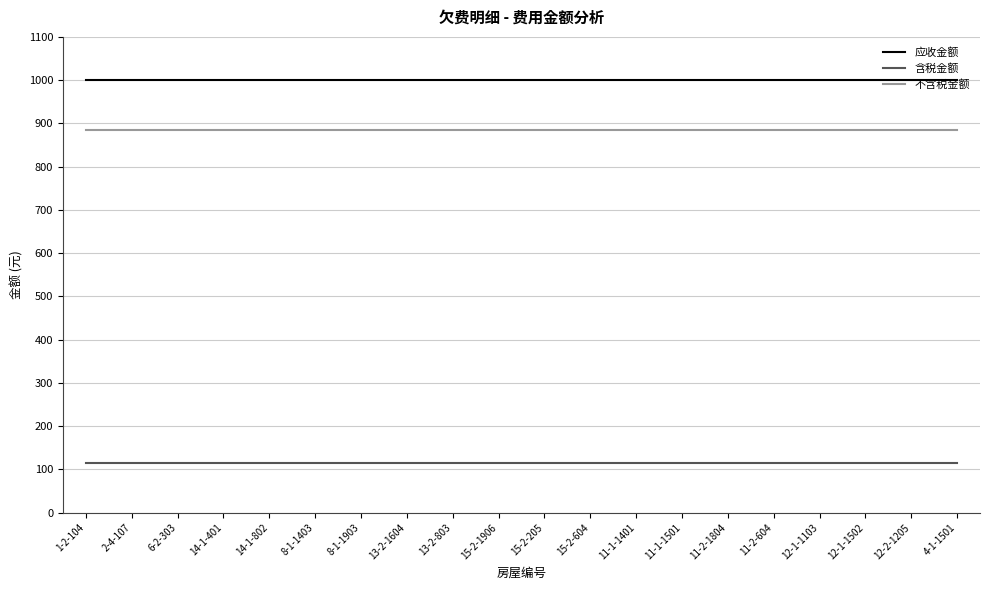

Reading left to right, list all the values displayed in this chart.

应收金额: 1000.0	1000.0	1000.0	1000.0	1000.0	1000.0	1000.0	1000.0	1000.0	1000.0	1000.0	1000.0	1000.0	1000.0	1000.0	1000.0	1000.0	1000.0	1000.0	1000.0
含税金额: 115.0	115.0	115.0	115.0	115.0	115.0	115.0	115.0	115.0	115.0	115.0	115.0	115.0	115.0	115.0	115.0	115.0	115.0	115.0	115.0
不含税金额: 885.0	885.0	885.0	885.0	885.0	885.0	885.0	885.0	885.0	885.0	885.0	885.0	885.0	885.0	885.0	885.0	885.0	885.0	885.0	885.0